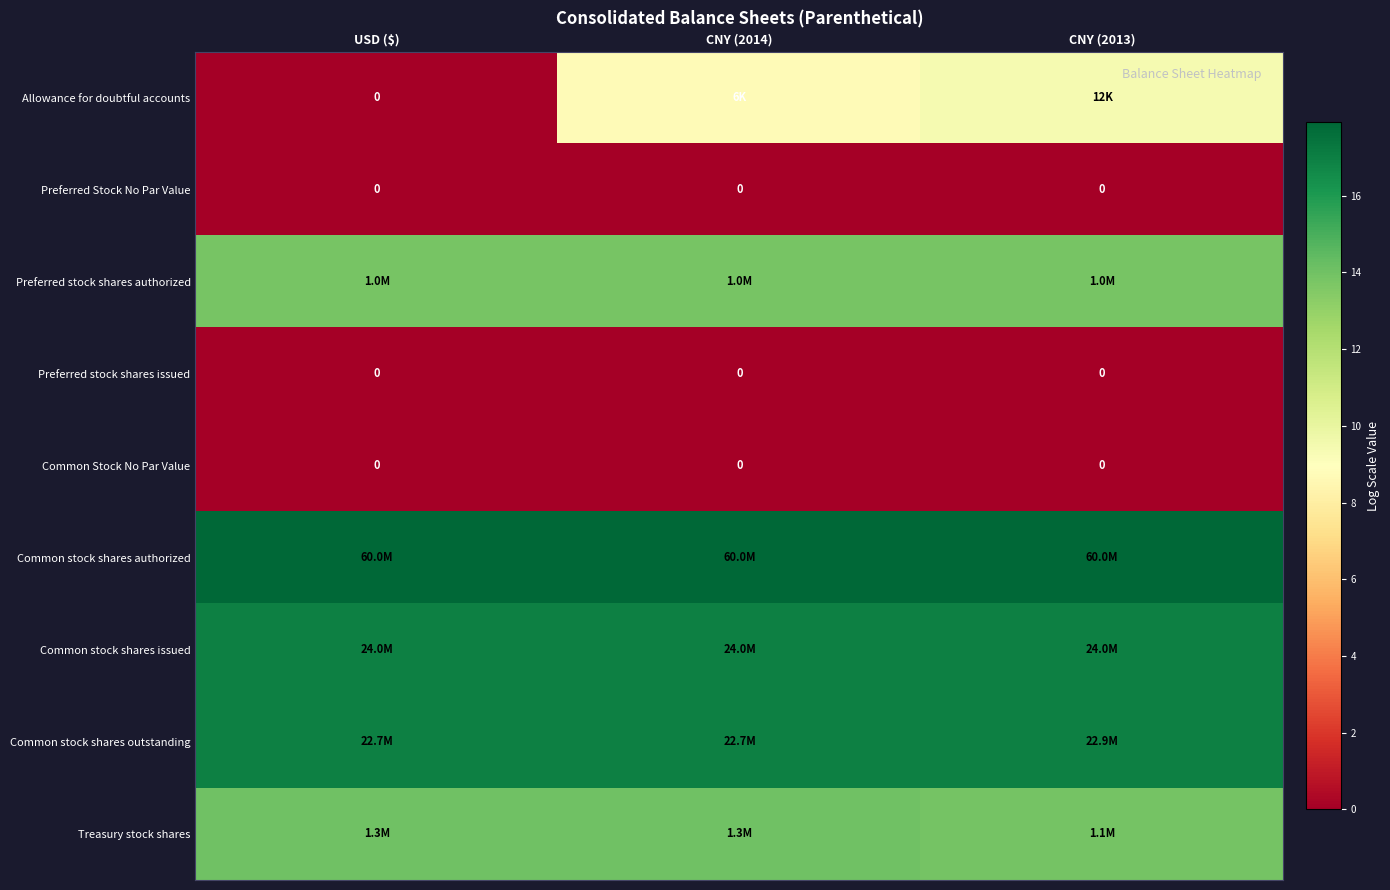

What is the greatest value displayed?

17.9